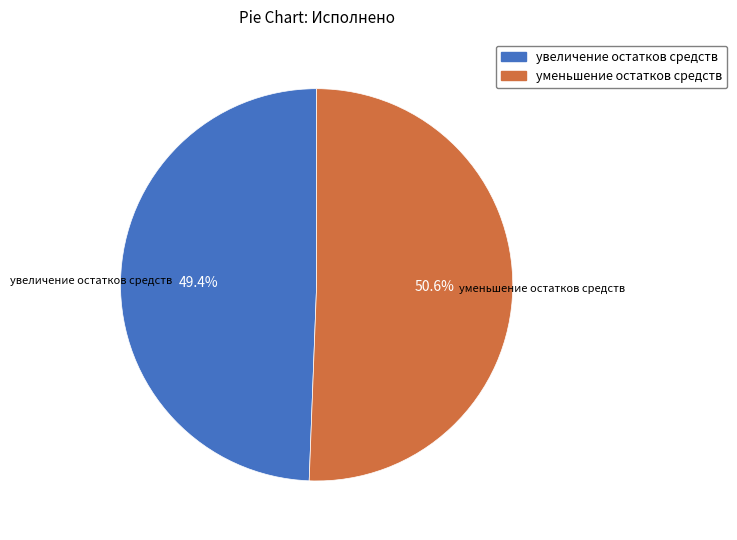

What is the smallest slice in the pie chart?

увеличение остатков средств